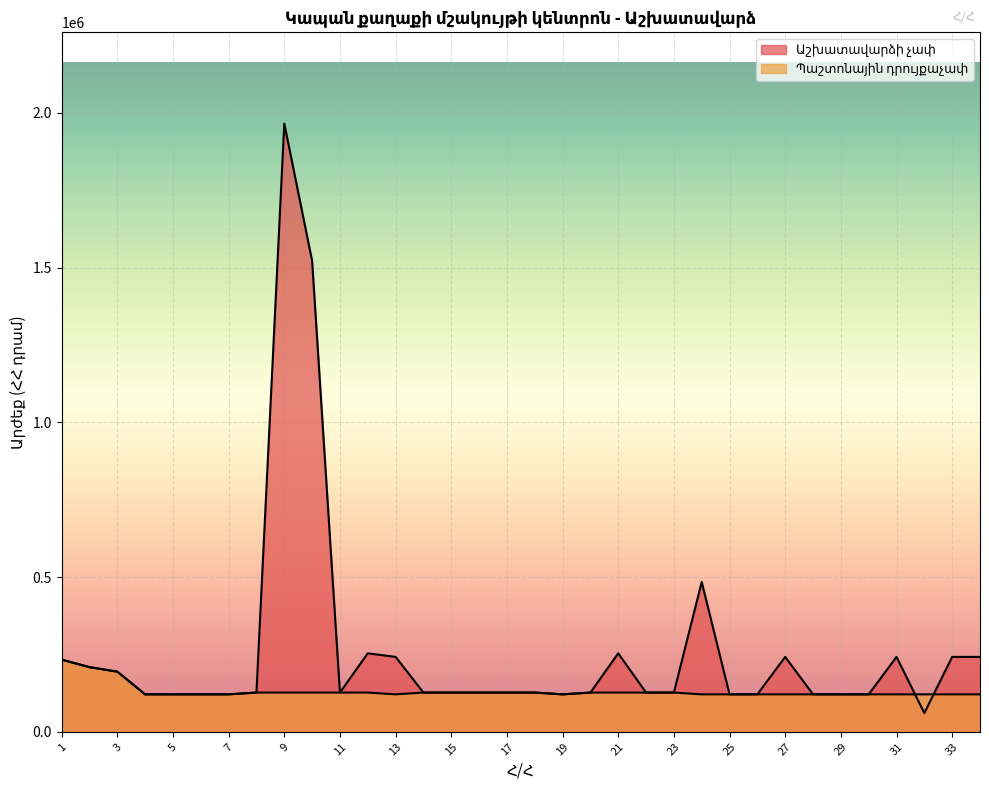

Which category has the highest value across all series?

9